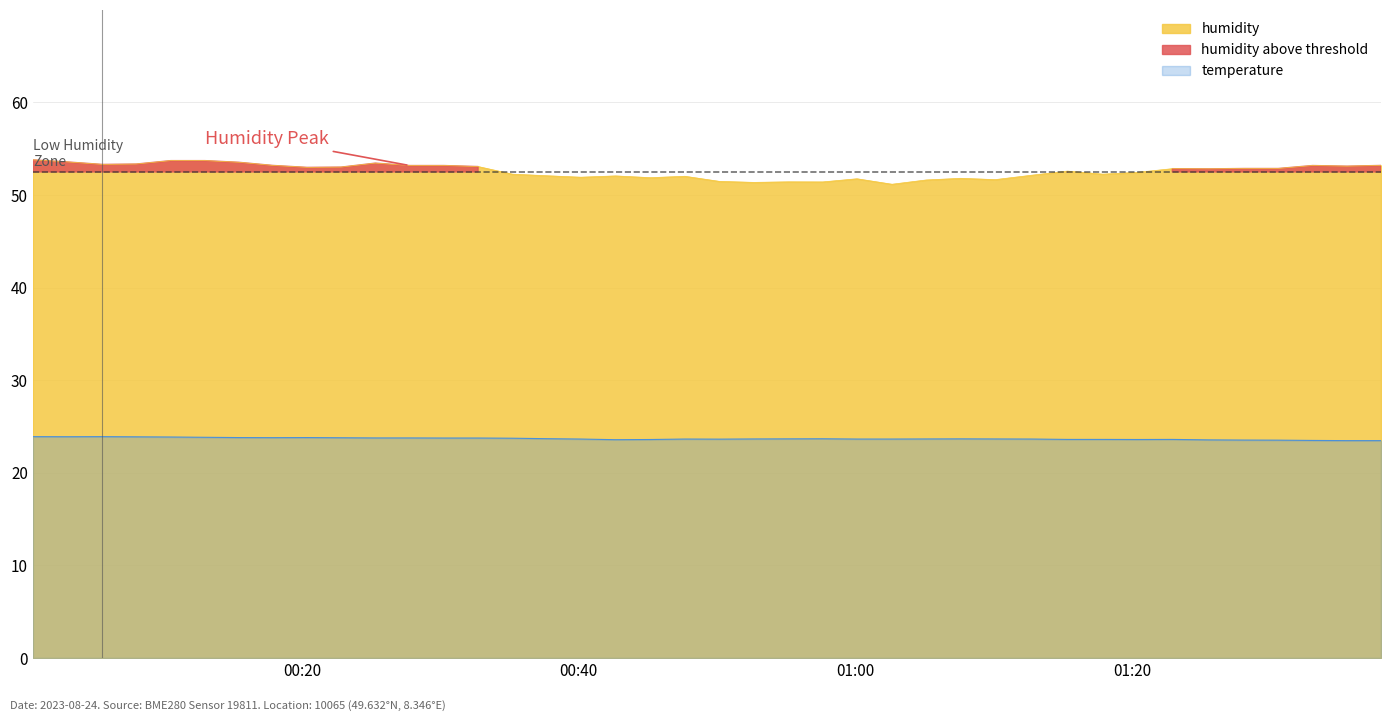

Is it true that humidity equals 51.4 at 2023-08-24T00:52:38?

True